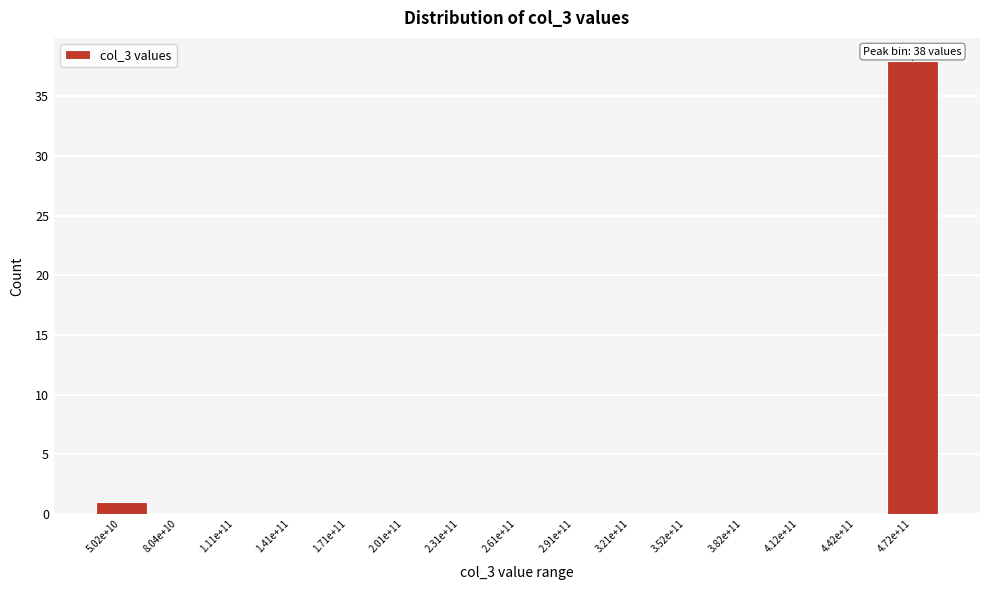

Reading right to left, transcribe all the data shown in this chart.

4.72e+11=38	4.42e+11=0	4.12e+11=0	3.82e+11=0	3.52e+11=0	3.21e+11=0	2.91e+11=0	2.61e+11=0	2.31e+11=0	2.01e+11=0	1.71e+11=0	1.41e+11=0	1.11e+11=0	8.04e+10=0	5.02e+10=1